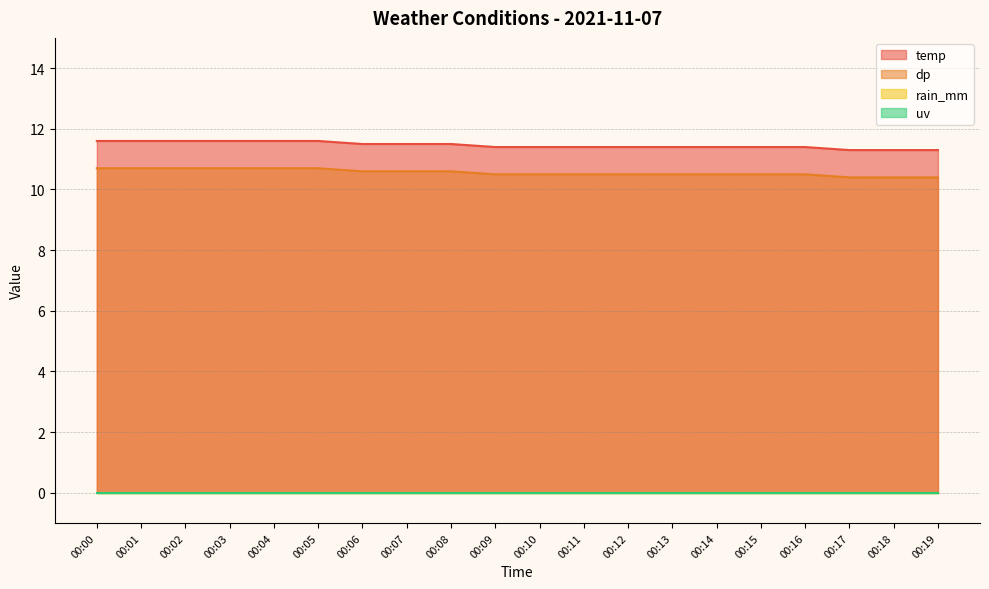

Does the chart have visible grid lines?

Yes